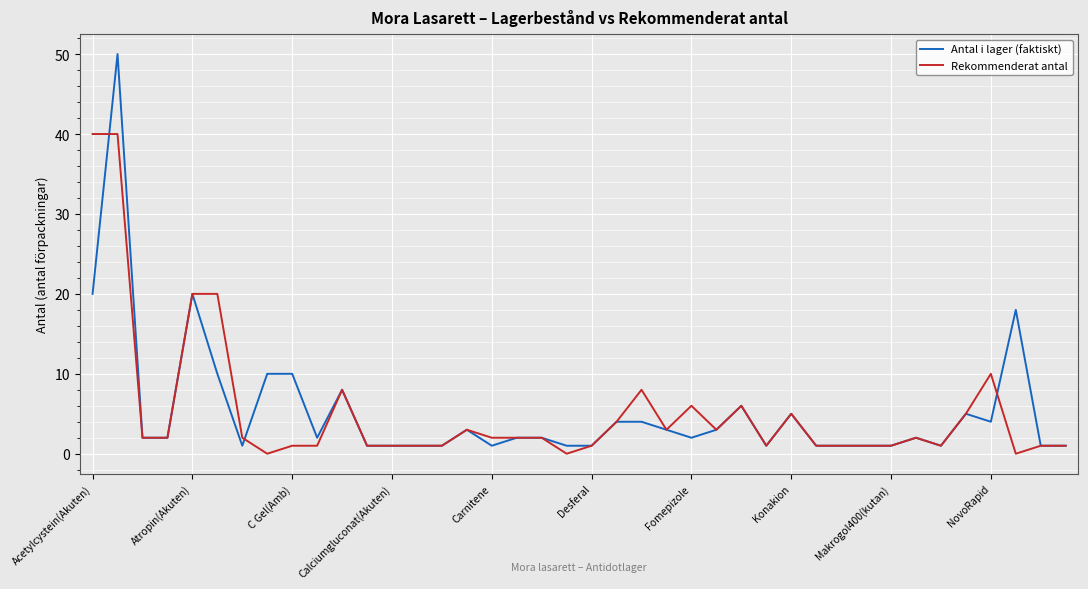

What are all the series names shown in the legend?

Antal i lager (faktiskt), Rekommenderat antal